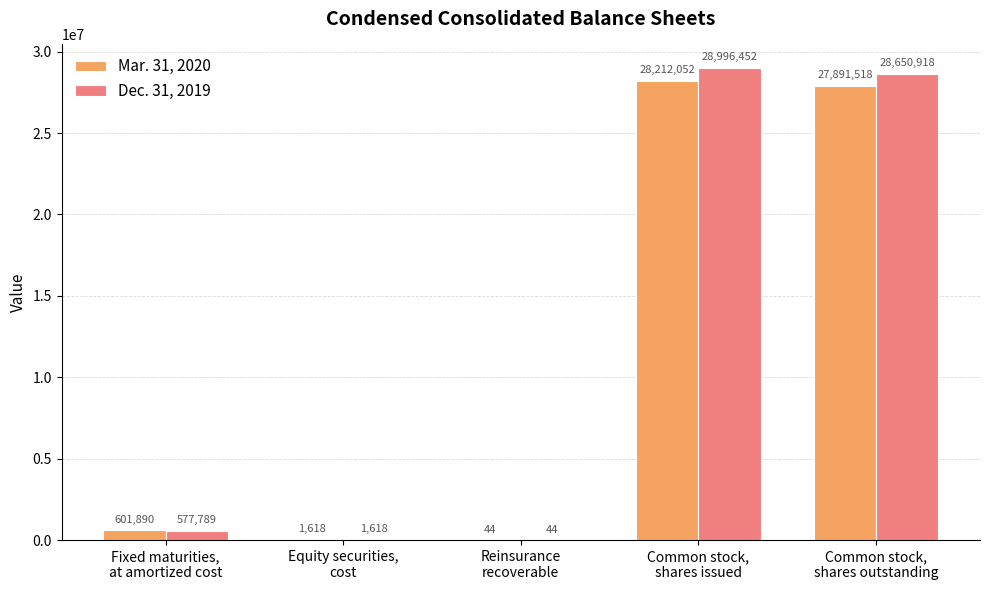

Does the chart contain stacked bars?

No